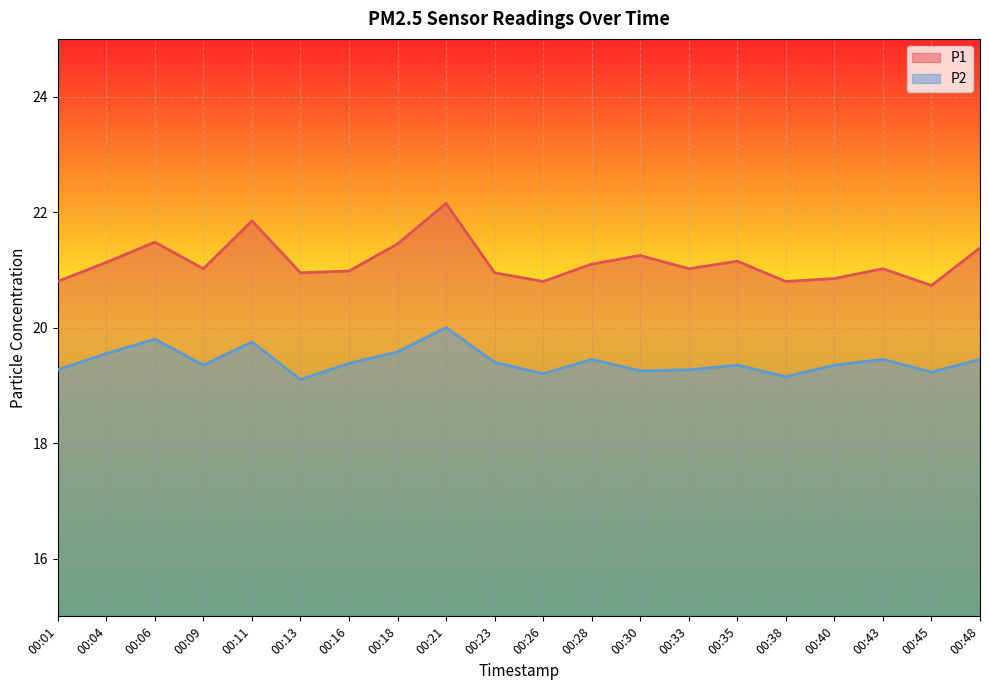

What is the average value of the P1 series?

21.1